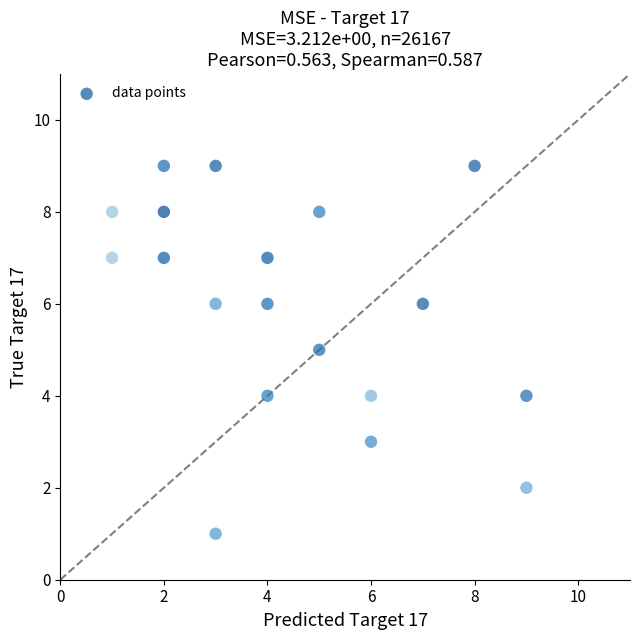

What is the range of X values (max minus min)?

8